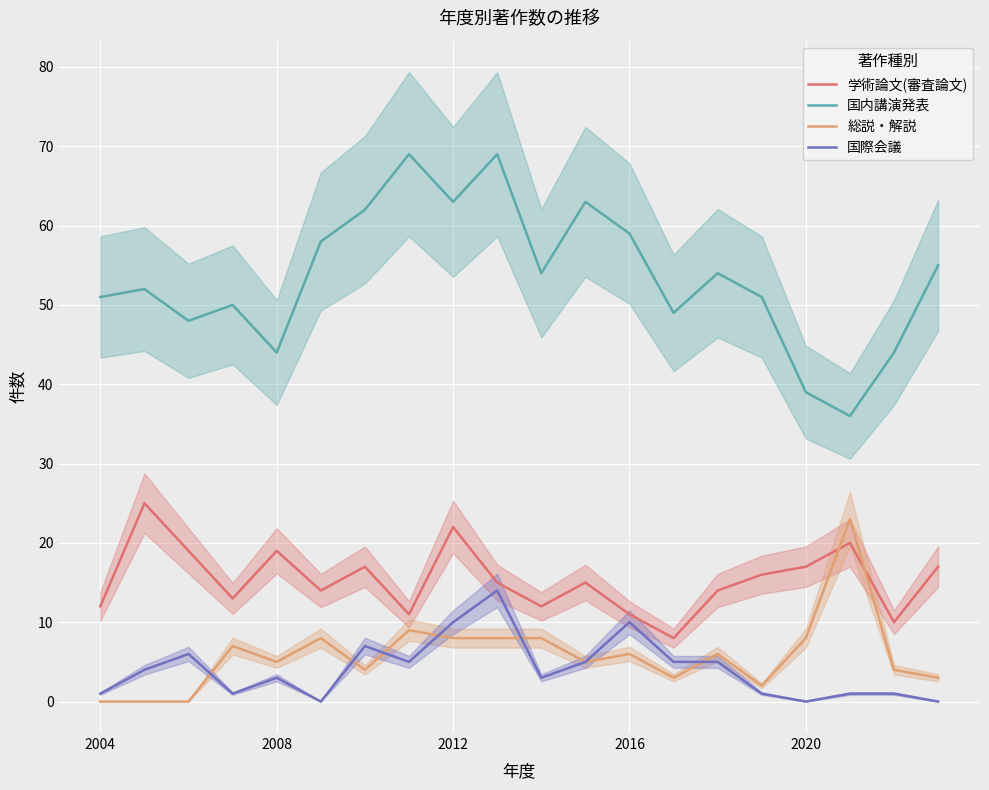

True or false: 国内講演発表 has a value of 51 at 2004.

True